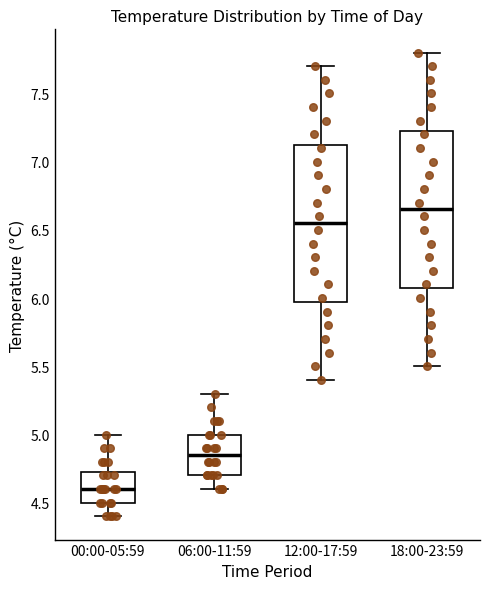

Reading left to right, transcribe this box plot: for each box, give where its median line is, the range the box spans, and where its two whiskers end, as read against the y-axis. The values are not printed on the chart, so give them approximately, as read against the axis.

00:00-05:59: median 4.60, box 4.50 to 4.75, whiskers 4.40 to 5.00
06:00-11:59: median 4.85, box 4.70 to 5.00, whiskers 4.60 to 5.30
12:00-17:59: median 6.55, box 6.00 to 7.15, whiskers 5.40 to 7.70
18:00-23:59: median 6.65, box 6.10 to 7.25, whiskers 5.50 to 7.80